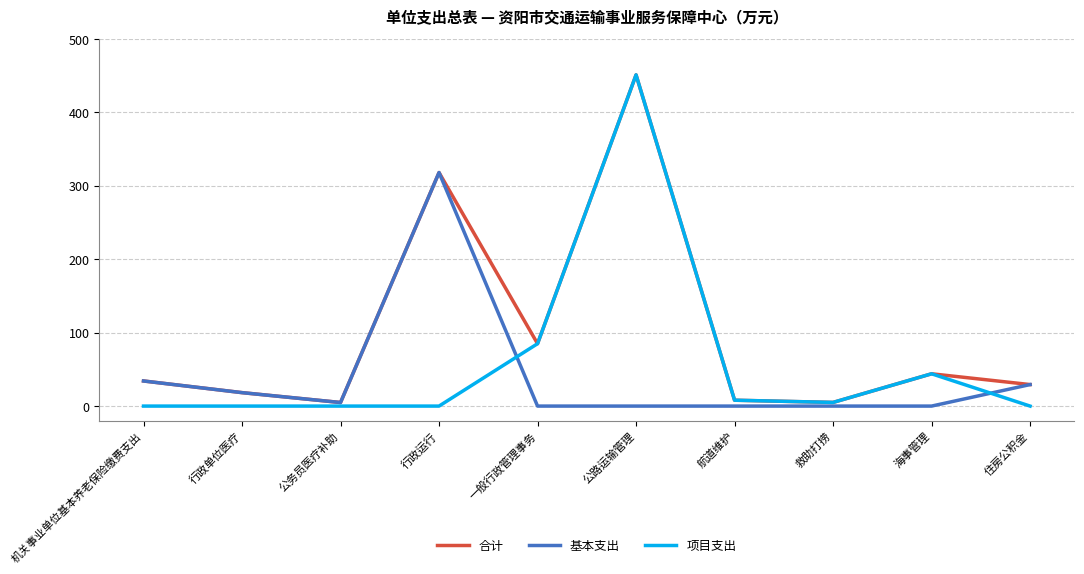

At which label does 项目支出 first exceed 5?

一般行政管理事务